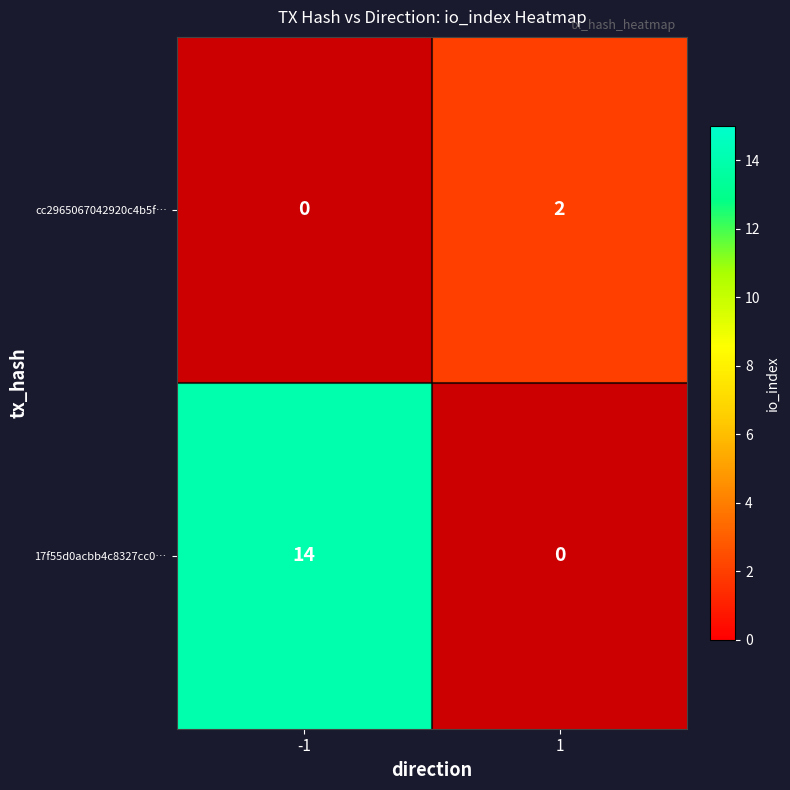

What is the difference between the highest and lowest values at 1?

2